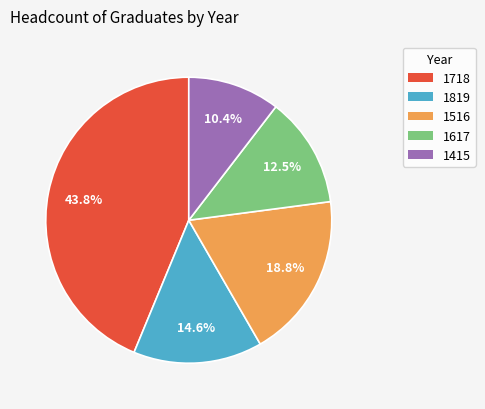

Is the sum of 1819 and 1718 greater than half?

Yes